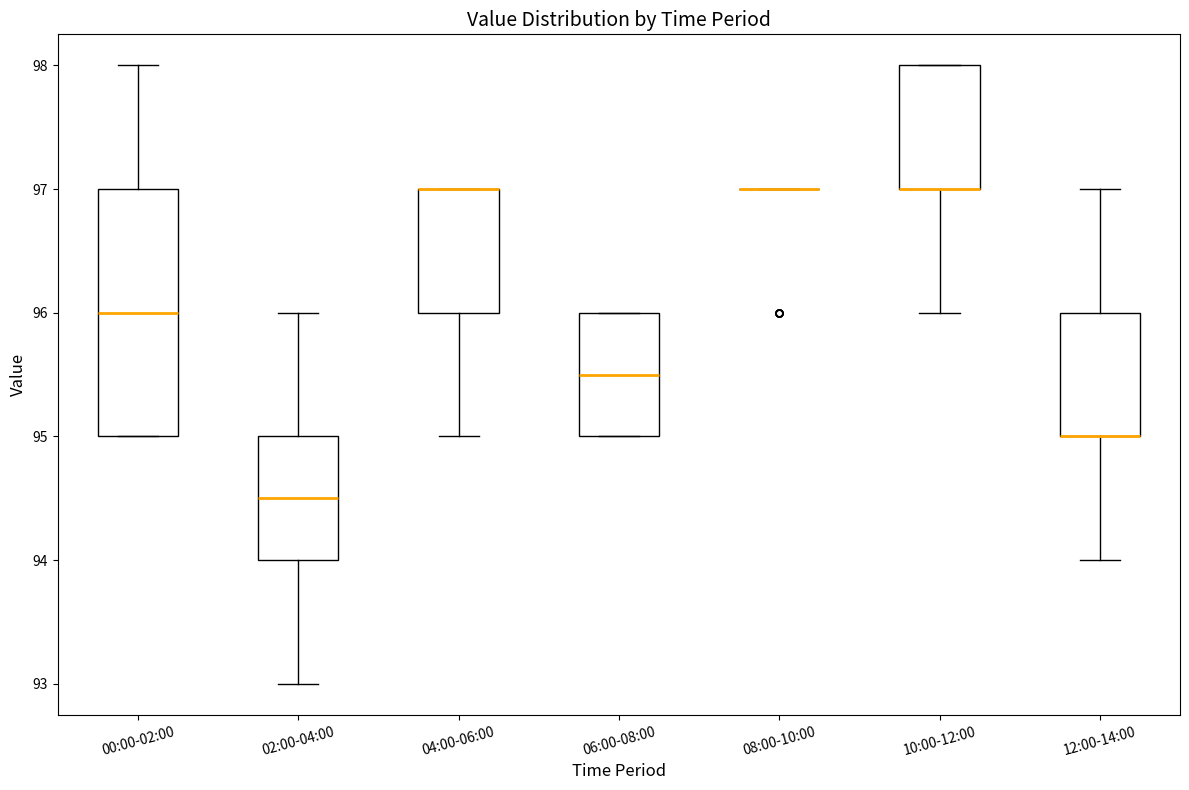

Reading left to right, transcribe this box plot: for each box, give where its median line is, the range the box spans, and where its two whiskers end, as read against the y-axis. The values are not printed on the chart, so give them approximately, as read against the axis.

00:00-02:00: median 96.0, box 95.0 to 97.0, whiskers 95.0 to 98.0
02:00-04:00: median 94.5, box 94.0 to 95.0, whiskers 93.0 to 96.0
04:00-06:00: median 97.0 (drawn on the box's upper edge), box 96.0 to 97.0, whiskers 95.0 to 97.0
06:00-08:00: median 95.5, box 95.0 to 96.0, whiskers 95.0 to 96.0
08:00-10:00: box collapsed to a line at 97.0, whiskers 97.0 to 97.0
10:00-12:00: median 97.0 (drawn on the box's lower edge), box 97.0 to 98.0, whiskers 96.0 to 98.0
12:00-14:00: median 95.0 (drawn on the box's lower edge), box 95.0 to 96.0, whiskers 94.0 to 97.0